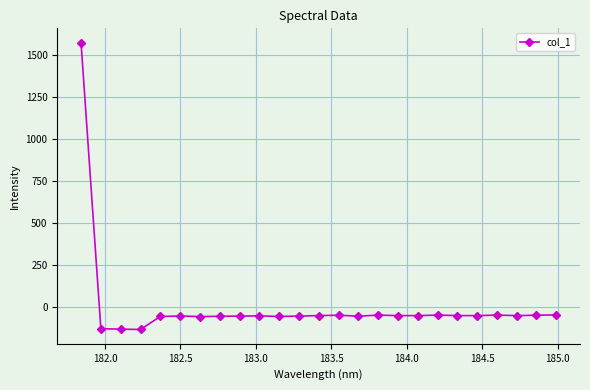

True or false: there are more than 2 points higher than both neighbors.

True